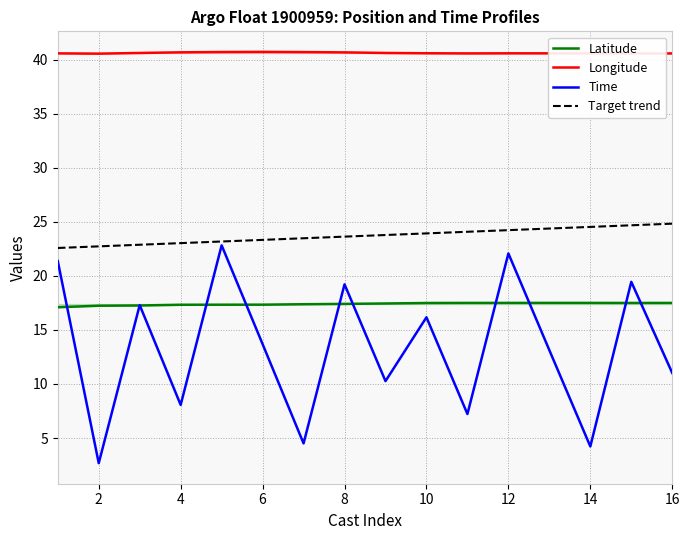

What is the value of the Time point at the 2nd from the left?

2.7